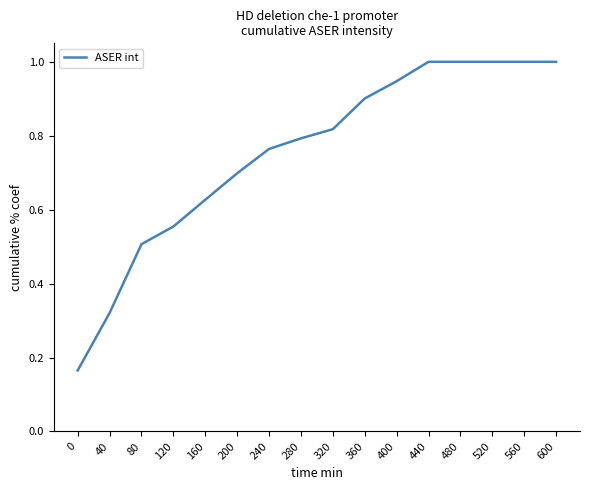

How many lines are shown in the chart?

1